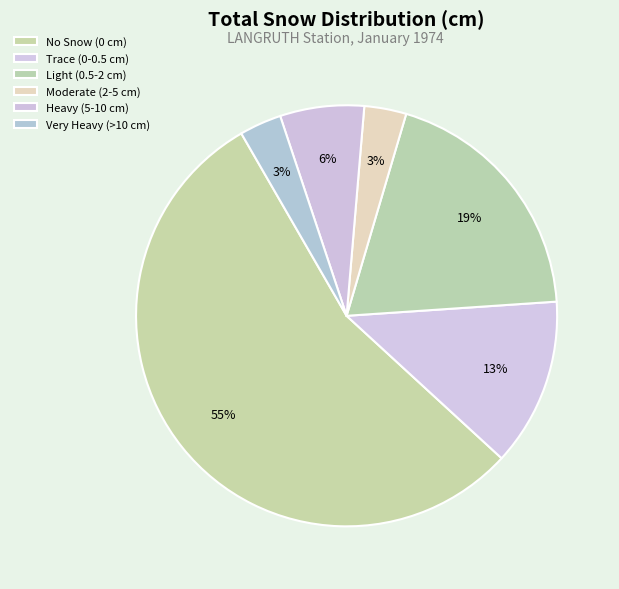

Count the number of slices in the pie.

6